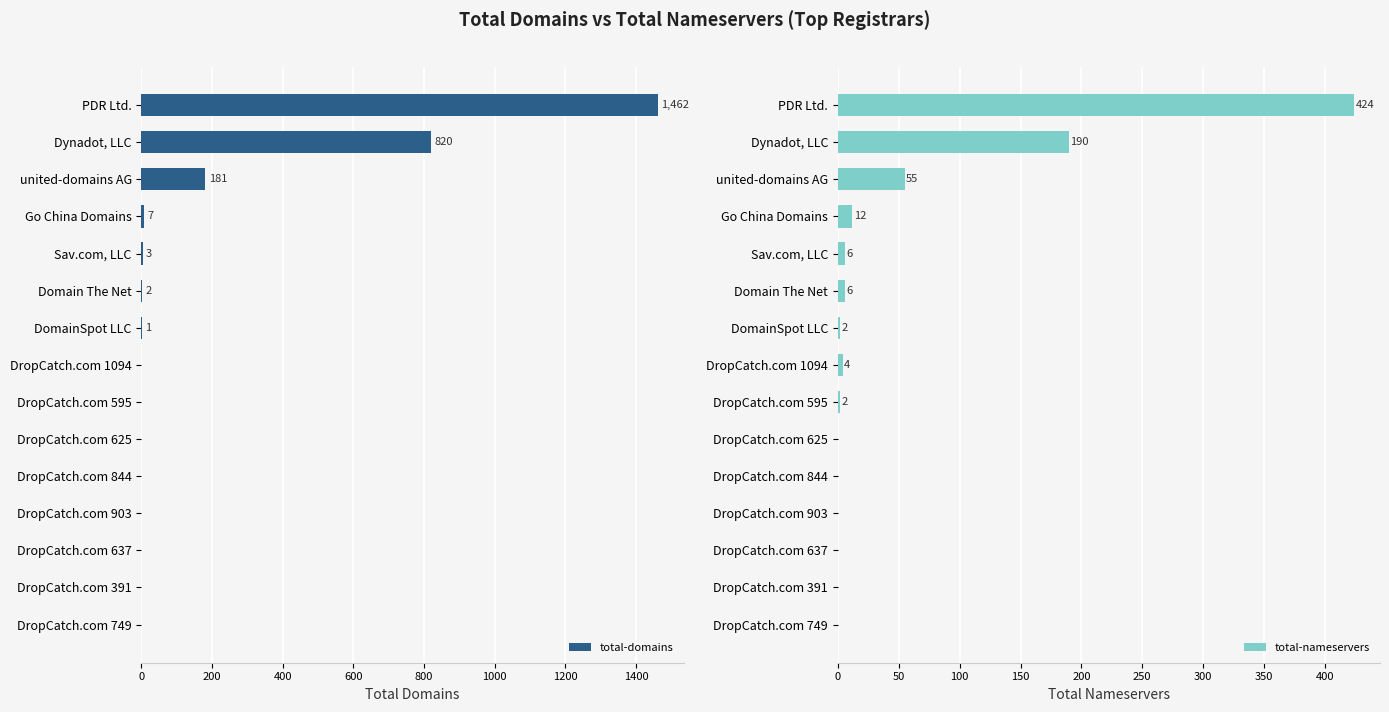

What is the sum of all total-domains values?

2476